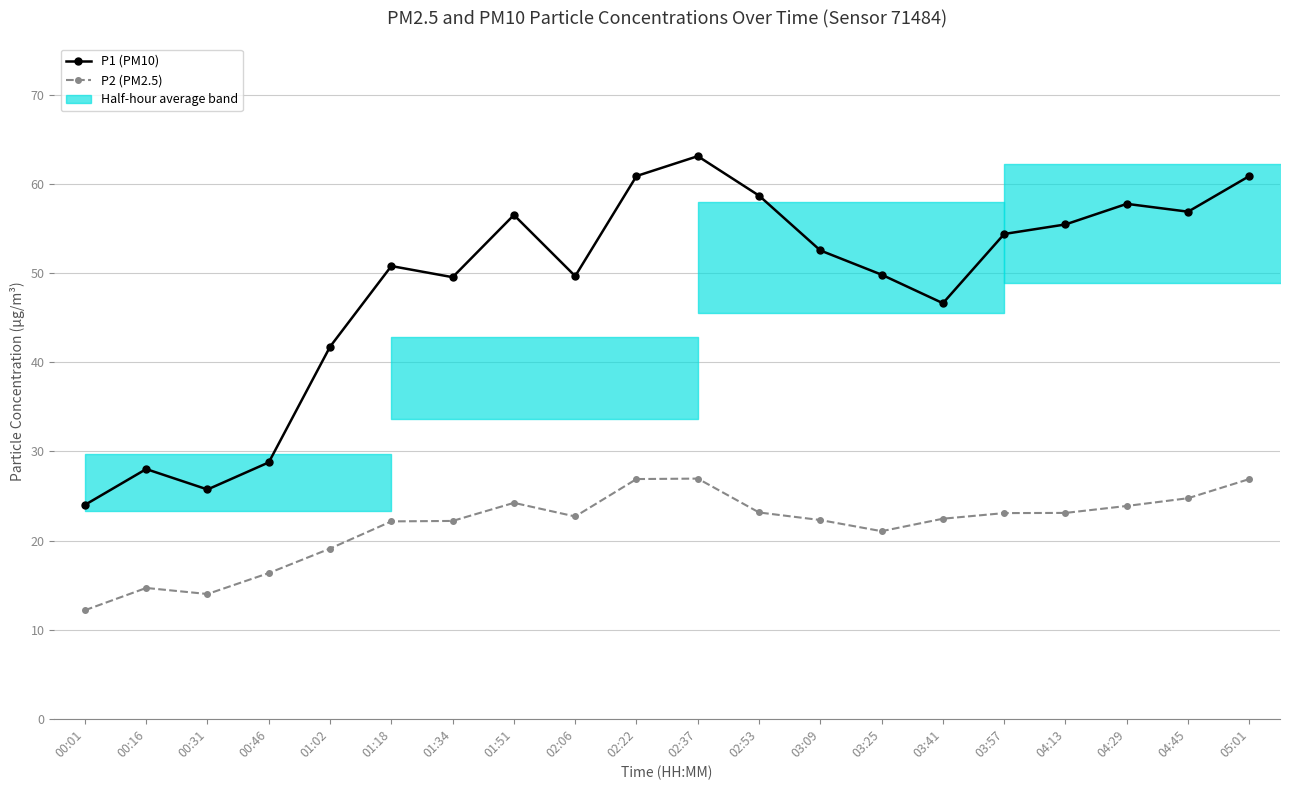

What is the difference between the maximum and minimum values in the P2 (PM2.5) series?

14.8